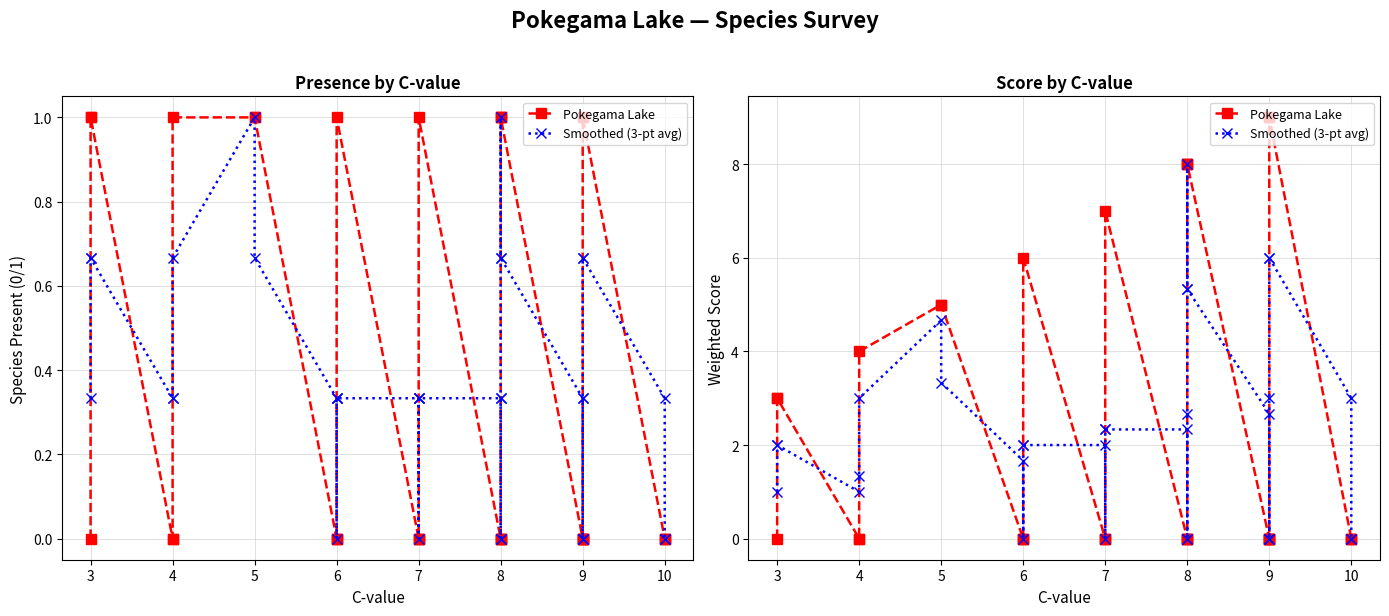

Where is Smoothed (3-pt avg) nearest to the value 4?

5